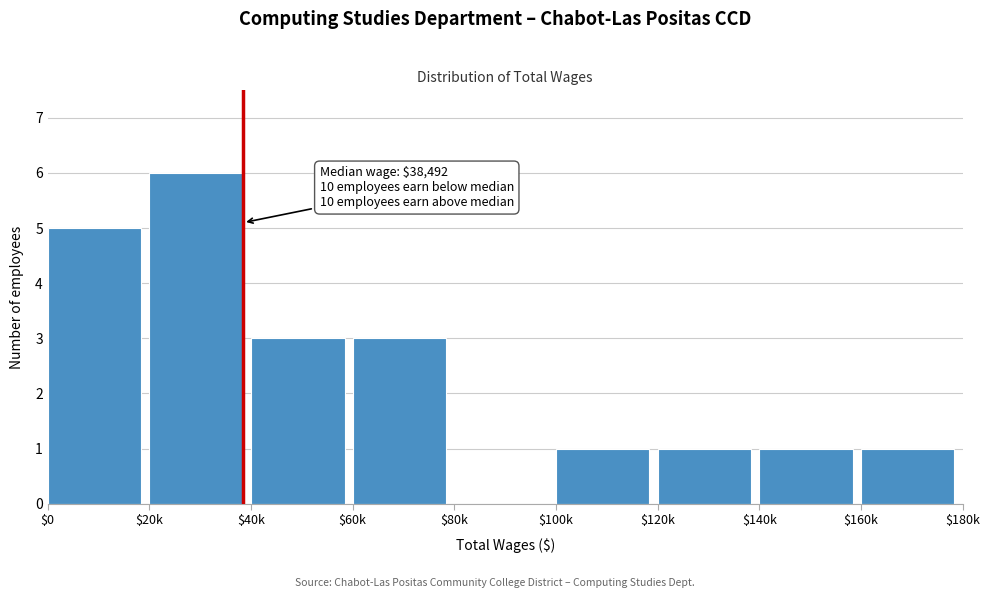

True or false: the data shows 9 at $0.

False